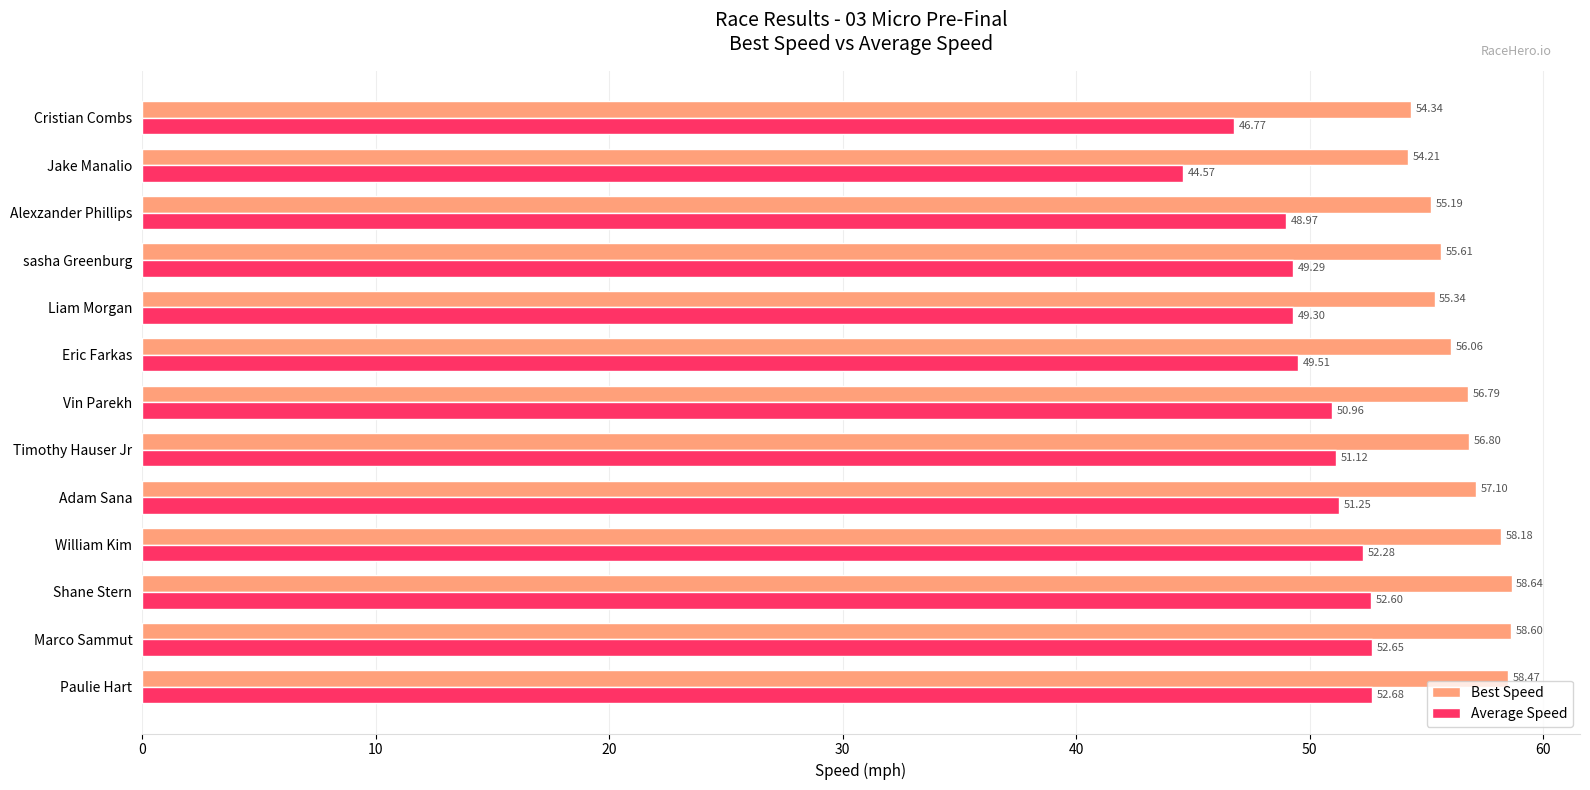

Between Vin Parekh and Alexzander Phillips, which series saw the biggest shift?

Average Speed